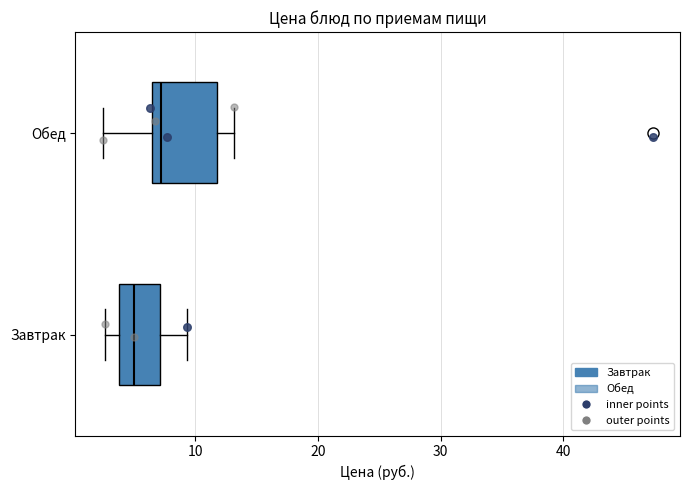

Which box has the furthest to the right median line?

Обед